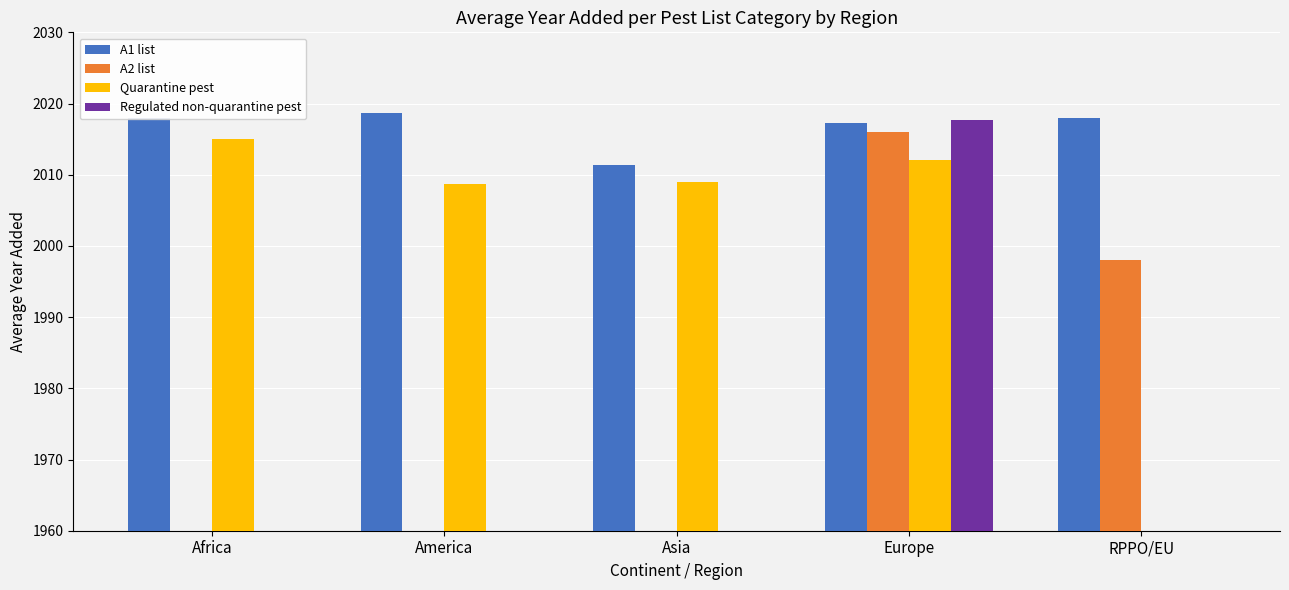

At which label is A1 list closest to 2015?

Europe